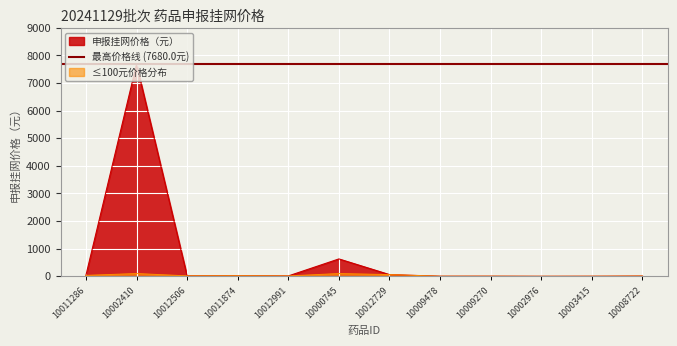

Does the chart display data point markers on the line(s)?

No